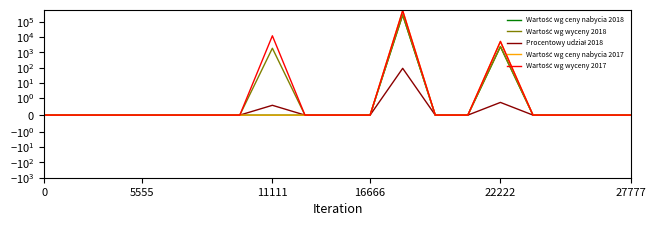

Count the number of categories in the chart.

19